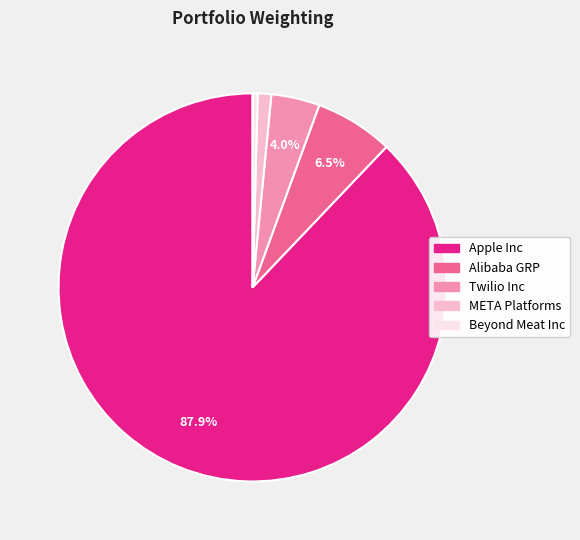

Do Apple Inc and Beyond Meat Inc together represent more than half of the pie?

Yes